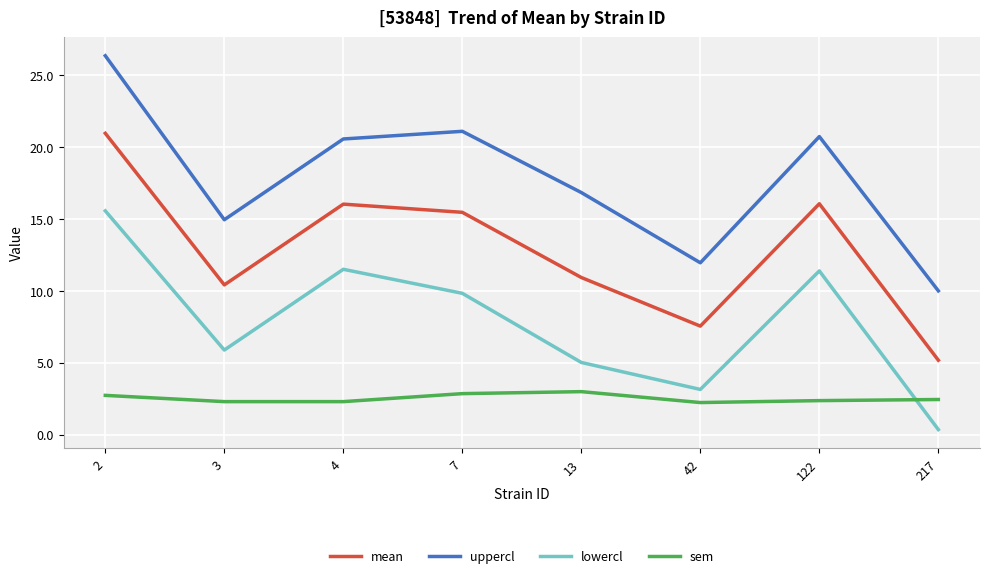

What is the minimum value for sem?

2.2